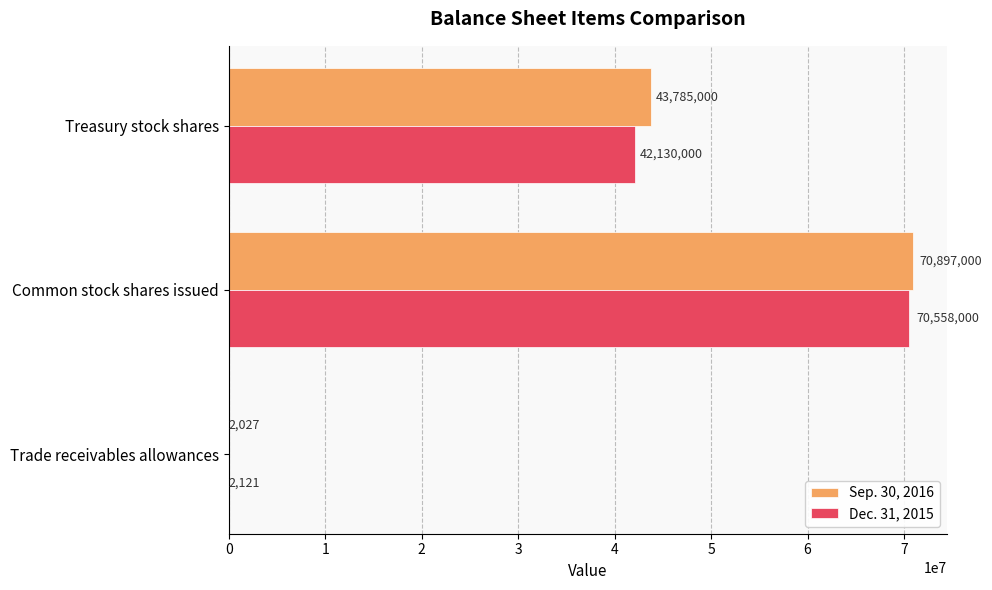

The value of Dec. 31, 2015 at Trade receivables allowances is 2121. True or false?

True